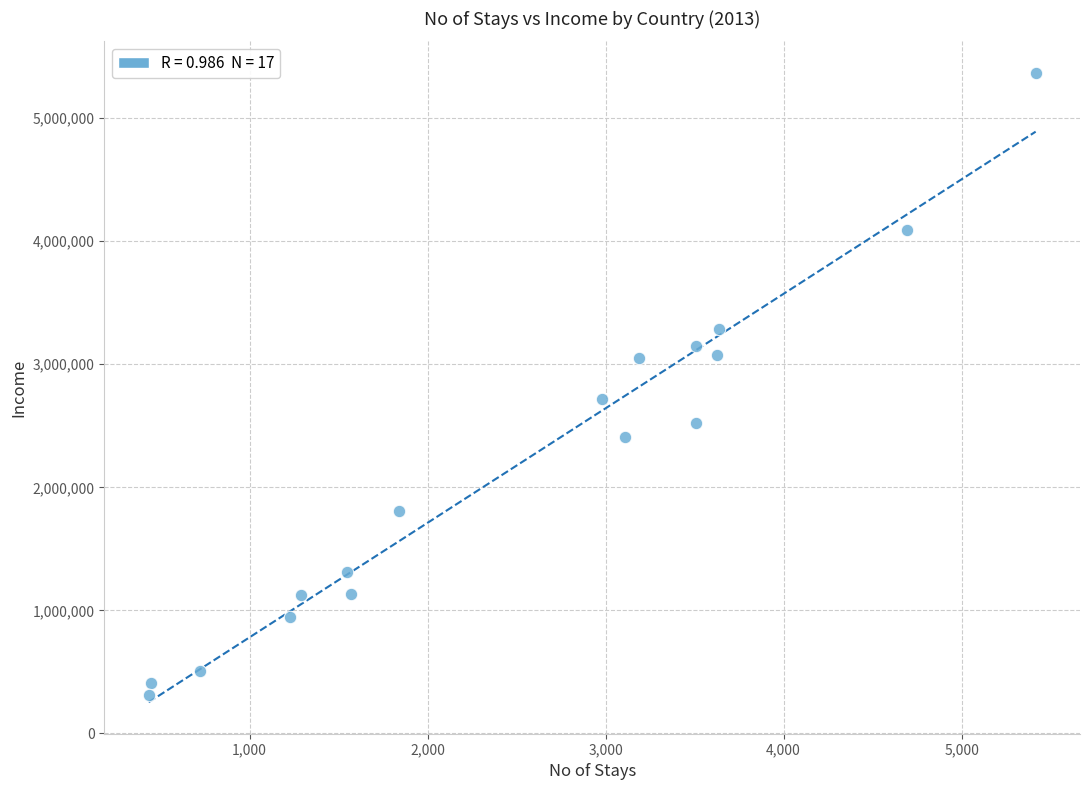

What Y value in the scatter plot is closest to 2838425?

2718672